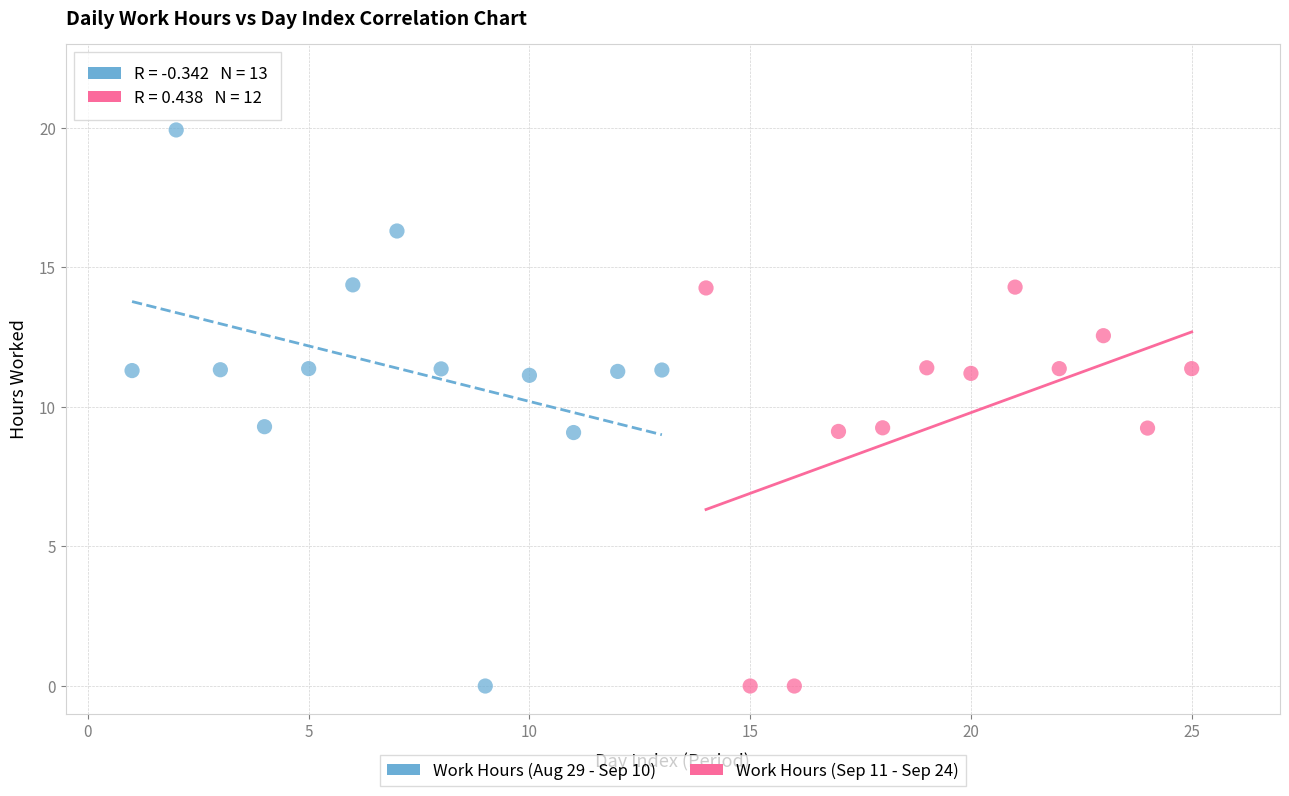

Which series contains the highest Y value?

Work Hours (Aug 29 - Sep 10)